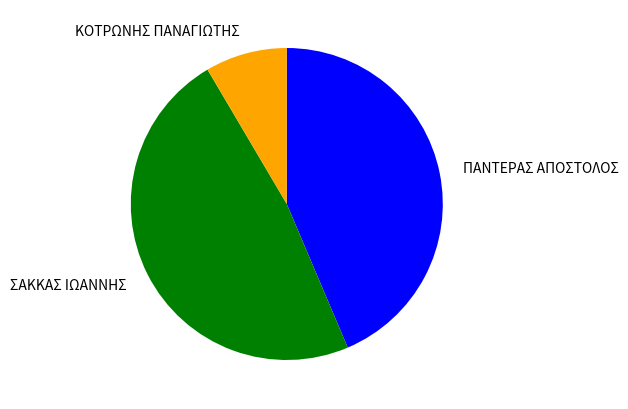

Between ΠΑΝΤΕΡΑΣ ΑΠΟΣΤΟΛΟΣ and ΚΟΤΡΩΝΗΣ ΠΑΝΑΓΙΩΤΗΣ, which is larger?

ΠΑΝΤΕΡΑΣ ΑΠΟΣΤΟΛΟΣ